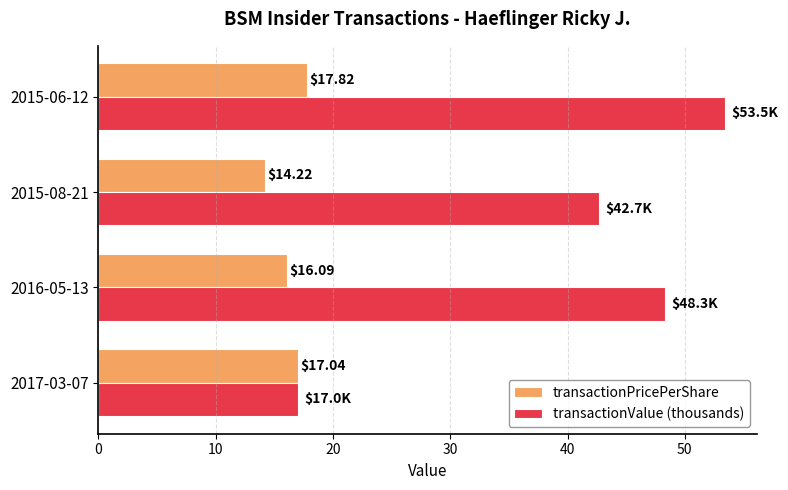

What is the difference between the highest and lowest values at 2016-05-13?

32.2